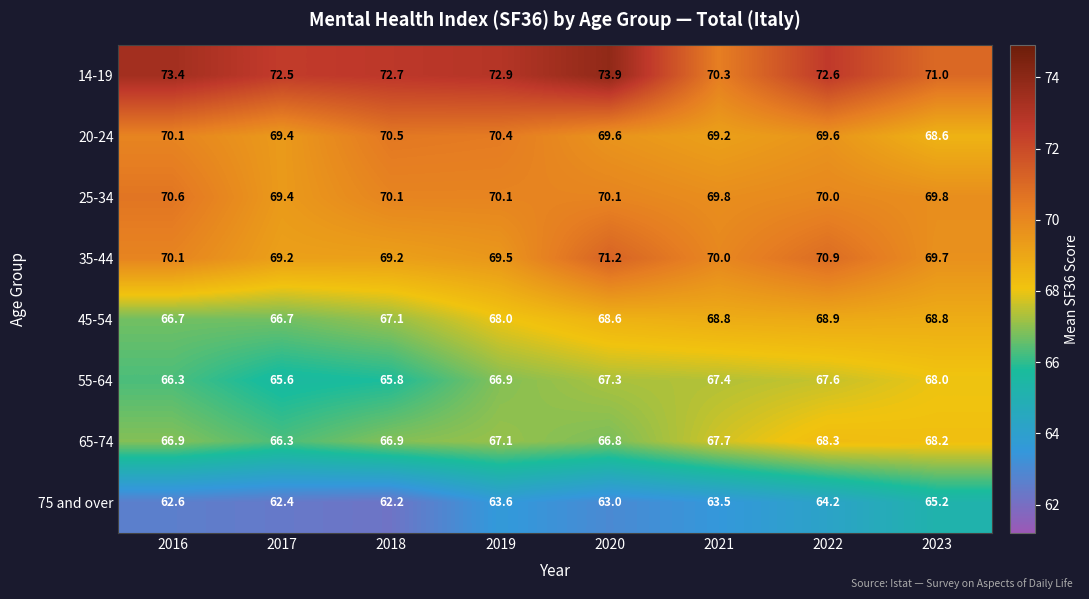

Which label corresponds to the largest value in the chart?

2020